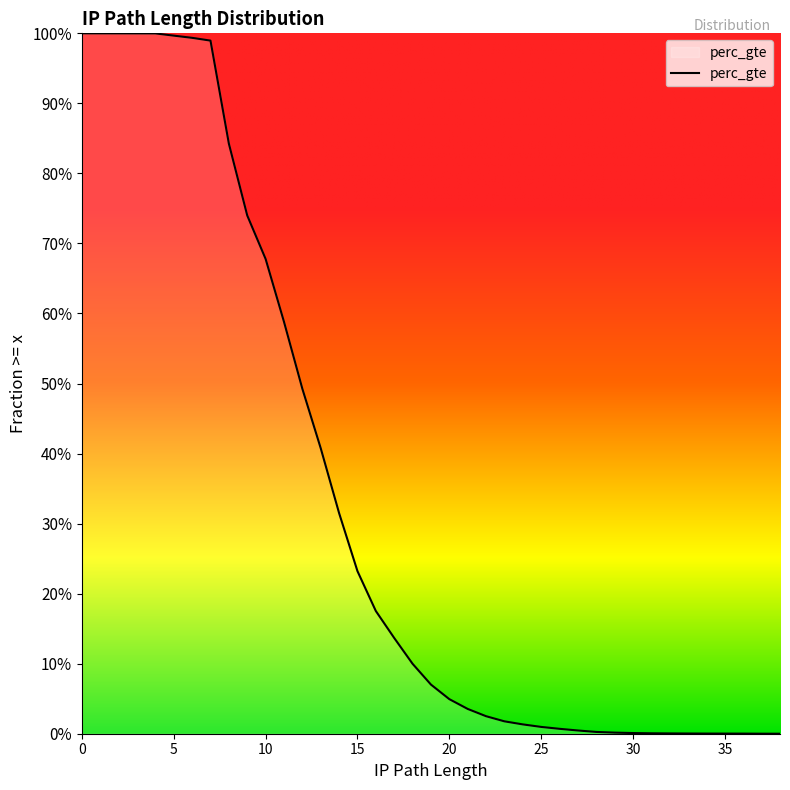

How many lines are shown in the chart?

1